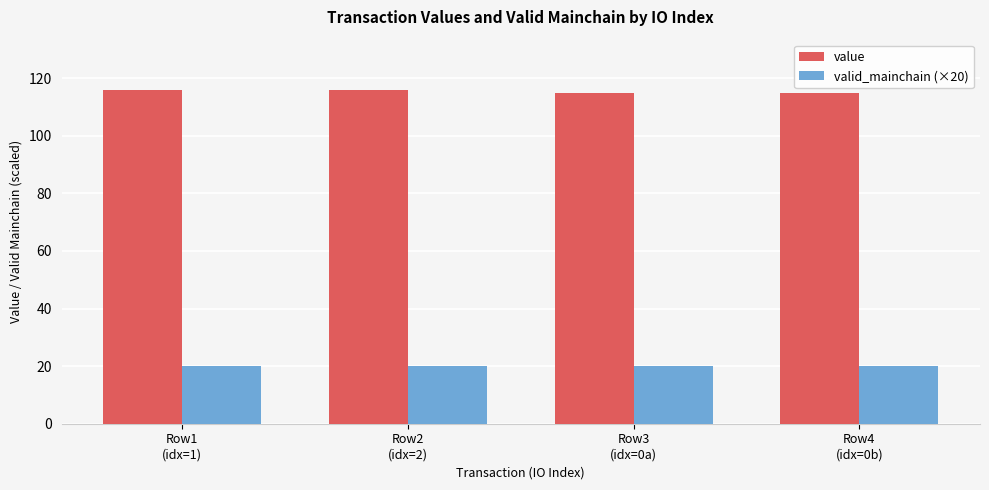

What is the maximum value shown in the chart?

116.0